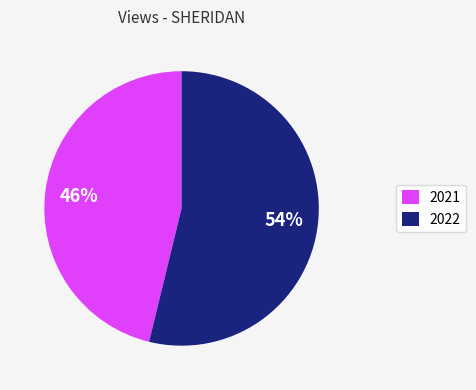

What is the majority slice?

2022